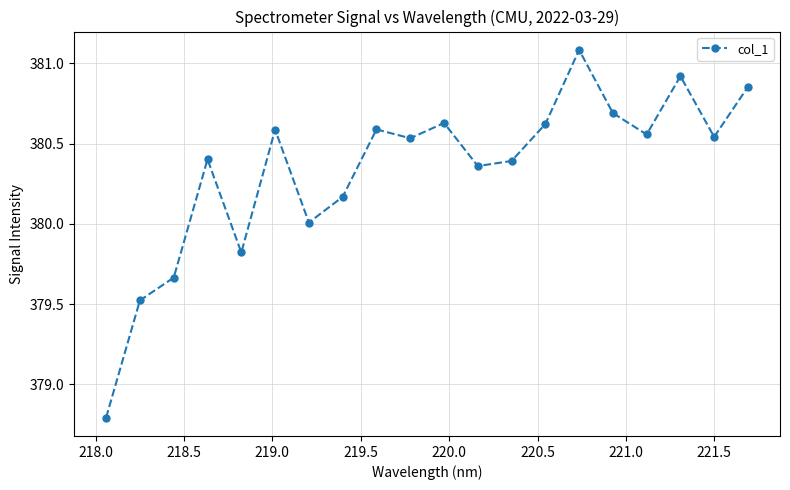

What is the minimum value shown in the chart?

378.8